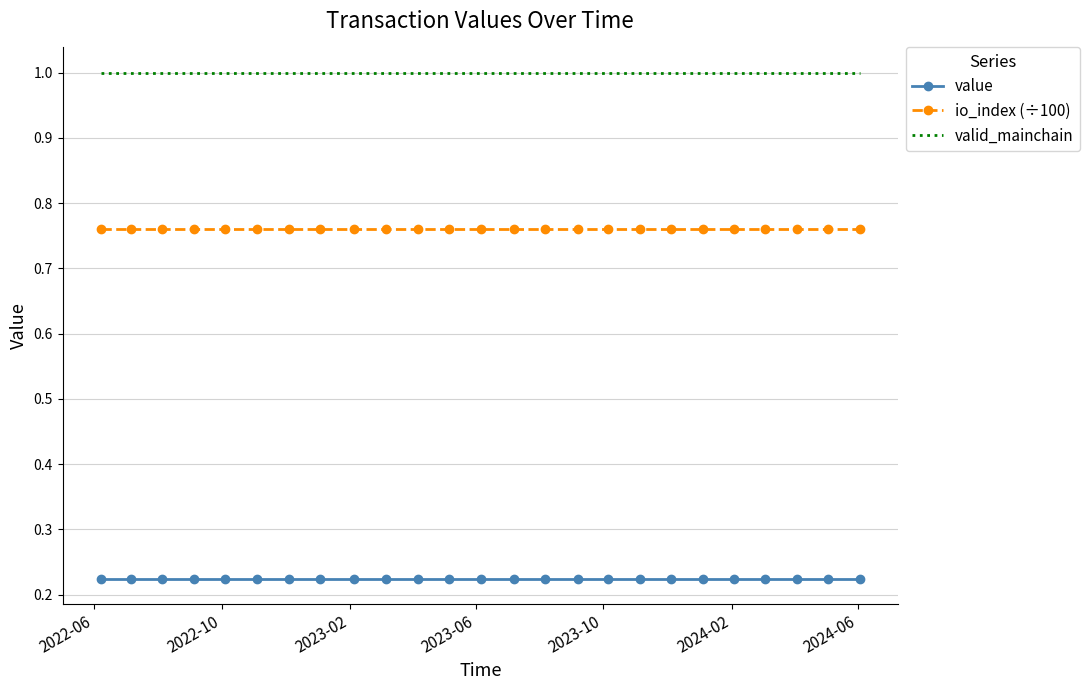

What is the maximum value shown in the chart?

1.0